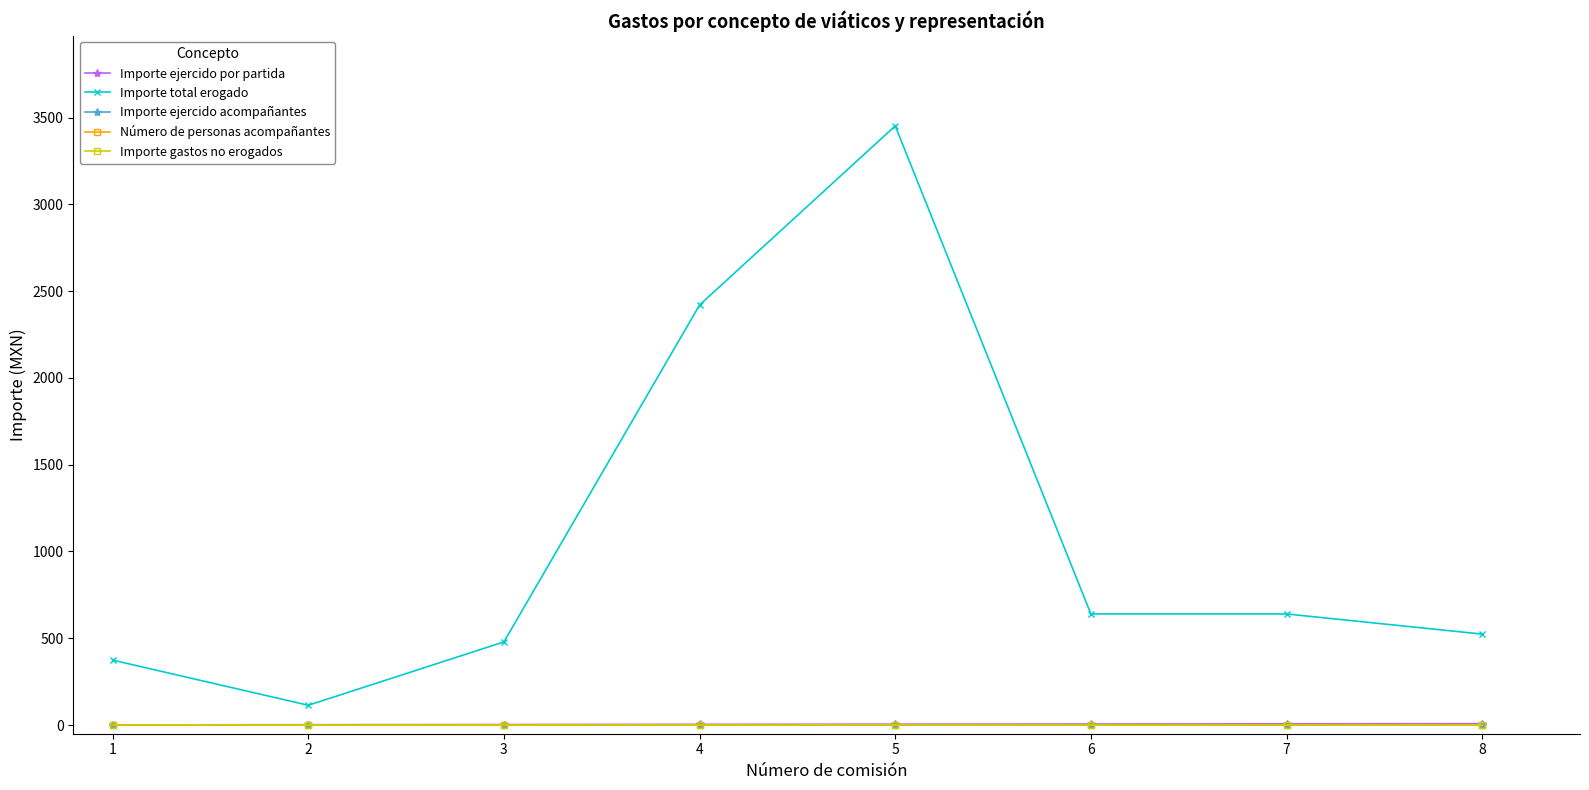

Does the chart have visible grid lines?

No